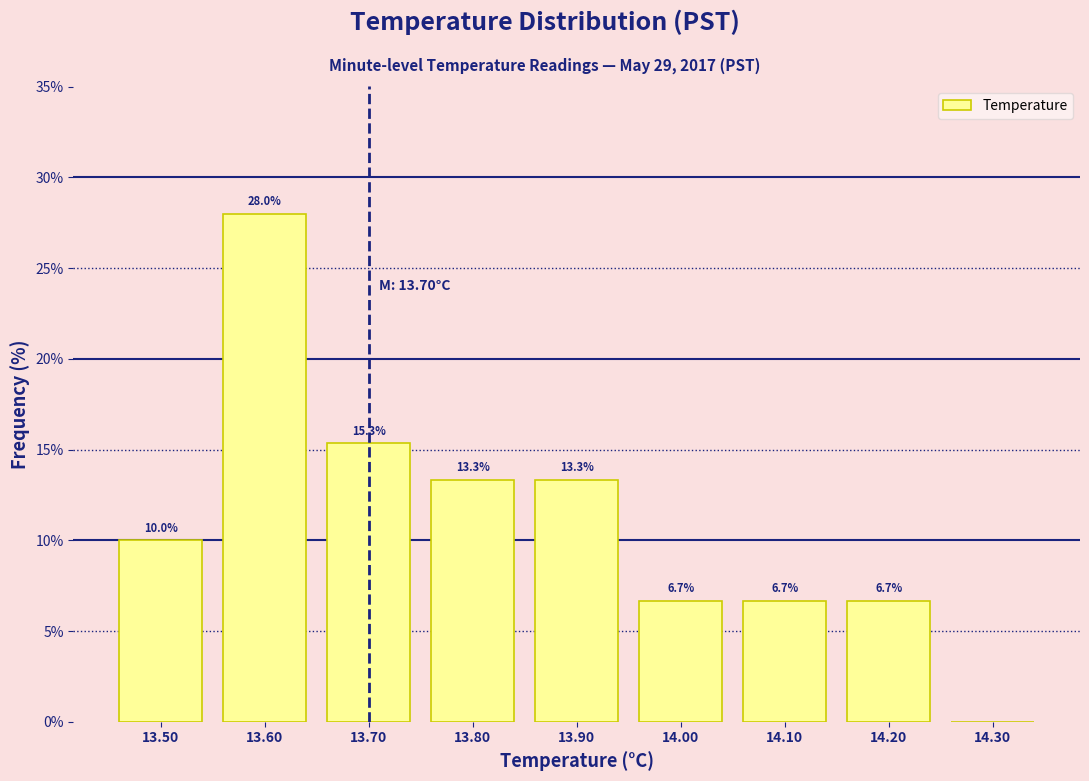

Which range on the x-axis has the tallest bar?

13.55 to 13.65